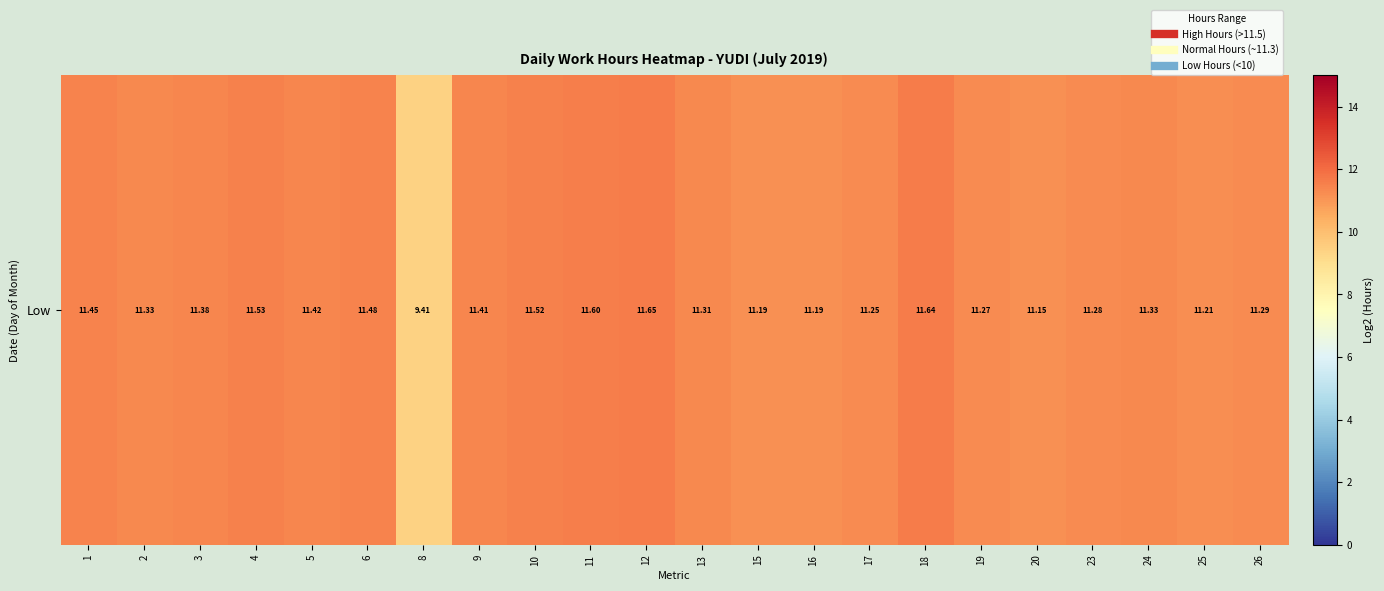

How many distinct data groups are displayed?

1